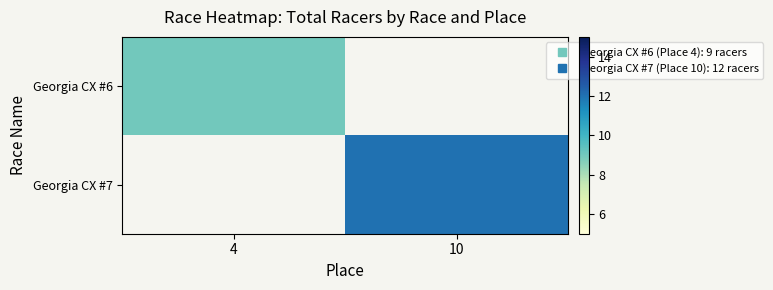

At which label does Georgia CX #6 reach its peak?

4